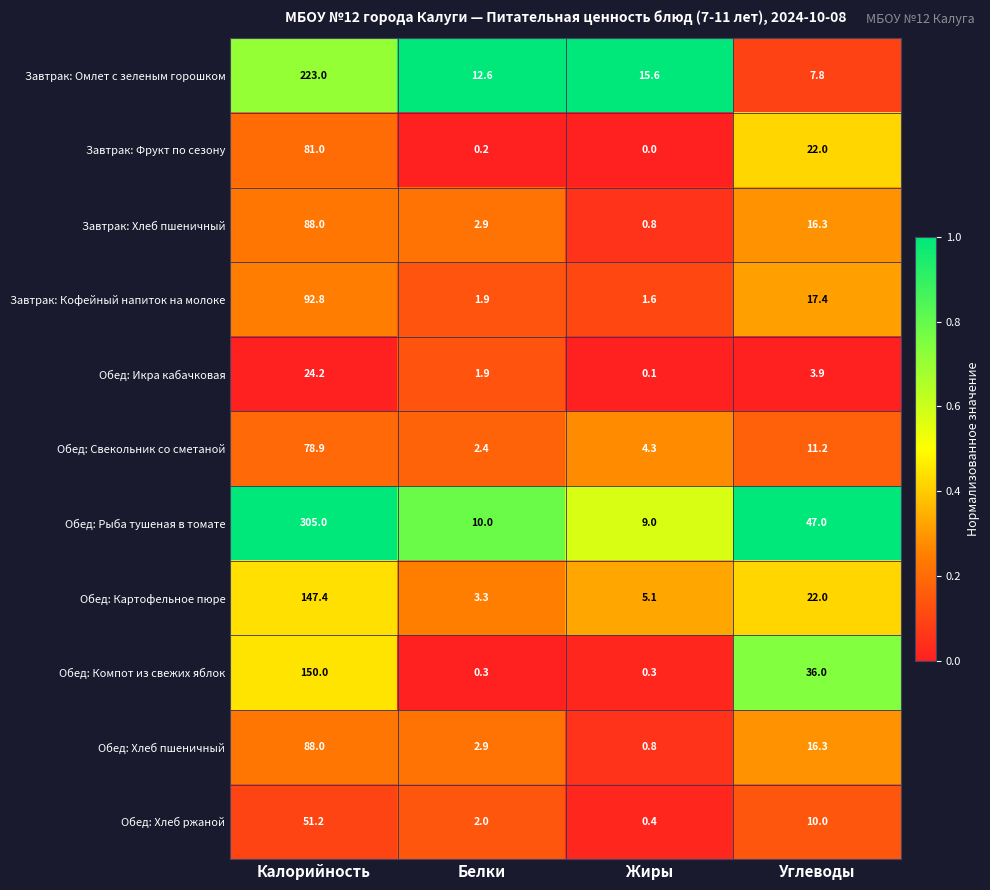

What is the difference between the Завтрак: Кофейный напиток на молоке values at Калорийность and Жиры?

91.2